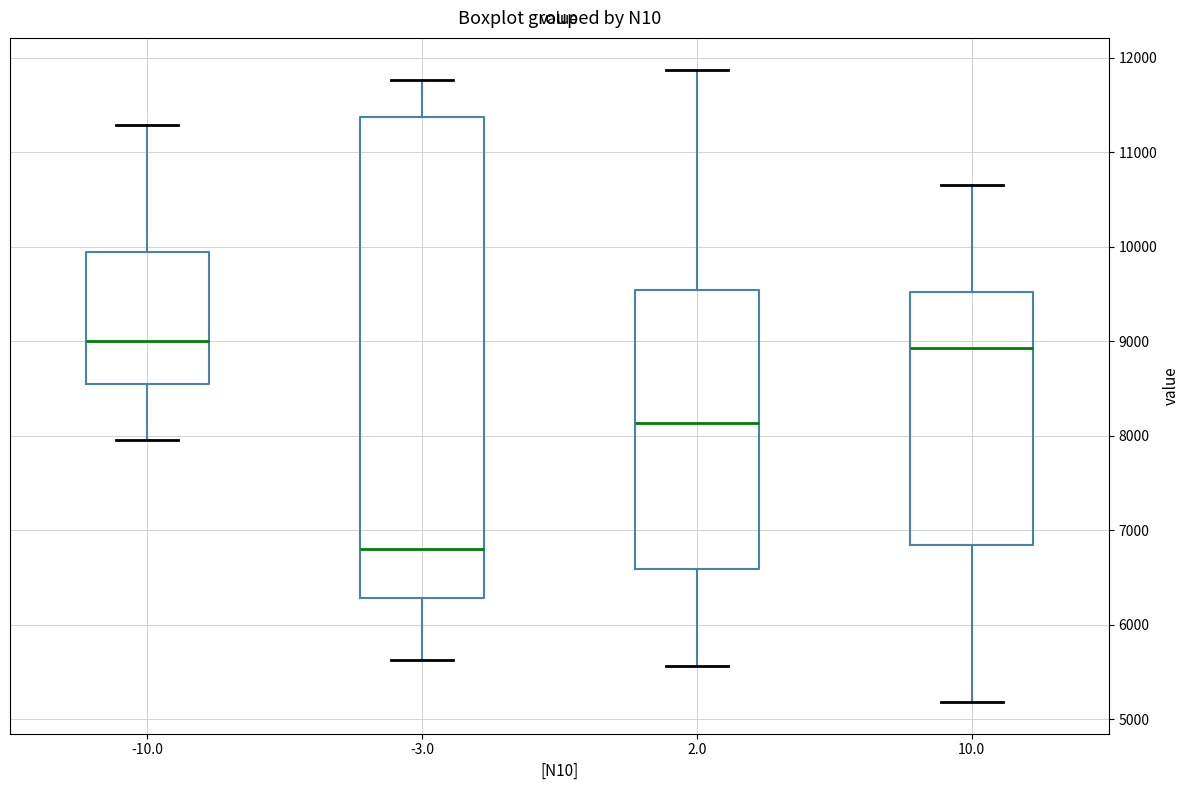

Reading left to right, read every box against the y-axis: the position of its median line, the range the box covers, and the ends of its whiskers. The values are not printed on the chart, so give them approximately, as read against the axis.

-10.0: median 9000, box 8500 to 9900, whiskers 8000 to 11300
-3.0: median 6800, box 6300 to 11400, whiskers 5600 to 11800
2.0: median 8100, box 6600 to 9500, whiskers 5600 to 11900
10.0: median 8900, box 6800 to 9500, whiskers 5200 to 10600